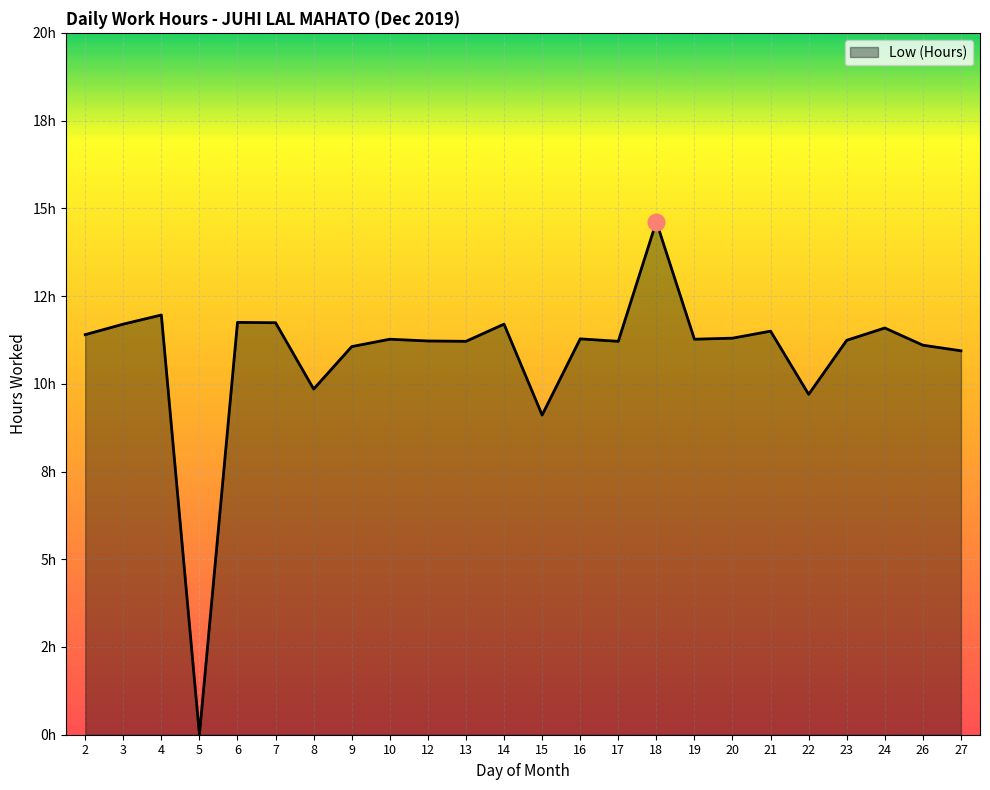

True or false: there are more than 1 points higher than both neighbors.

True